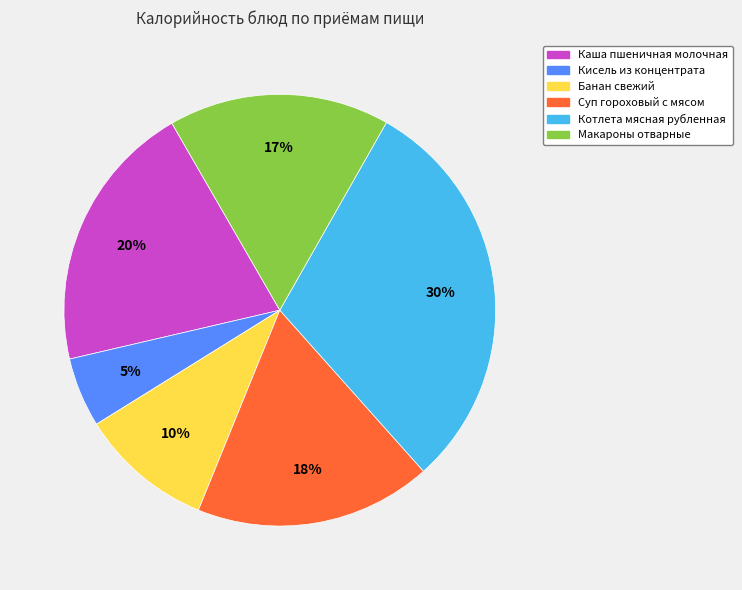

What is the largest slice in the pie chart?

Котлета мясная рубленная